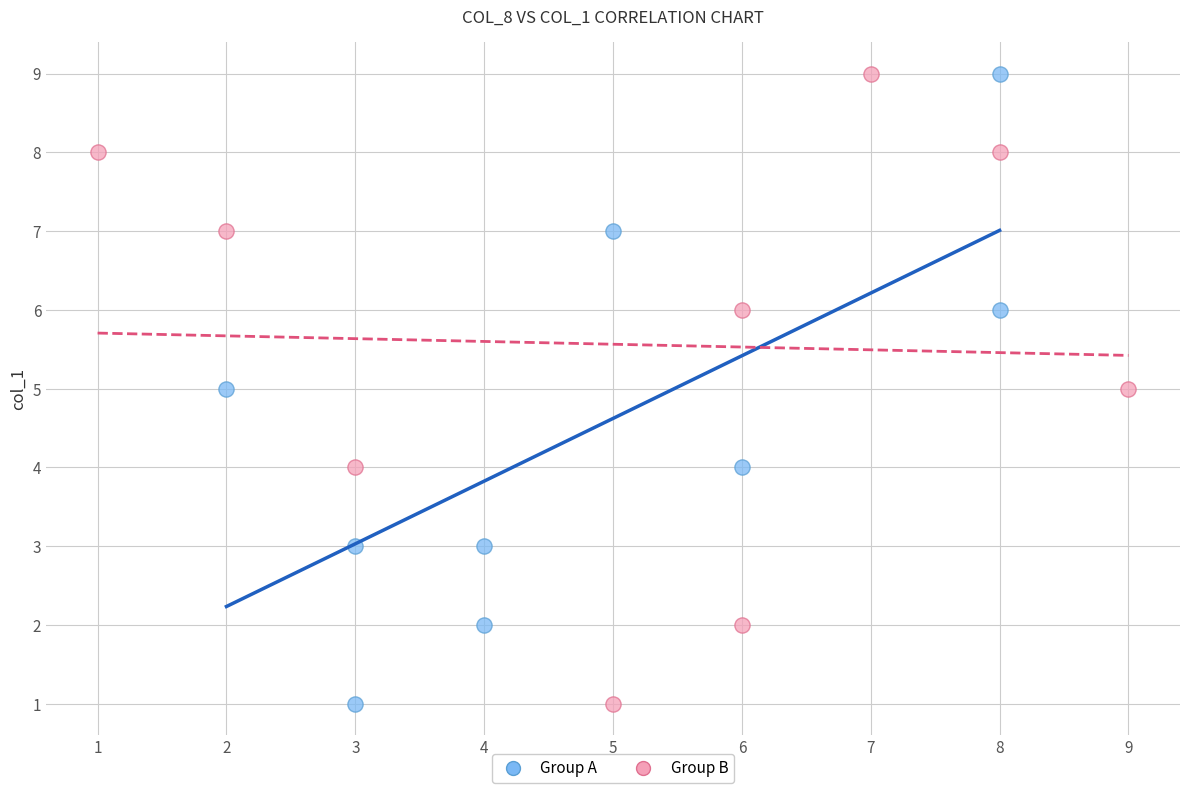

What are all the series names shown in the legend?

Group A, Group B